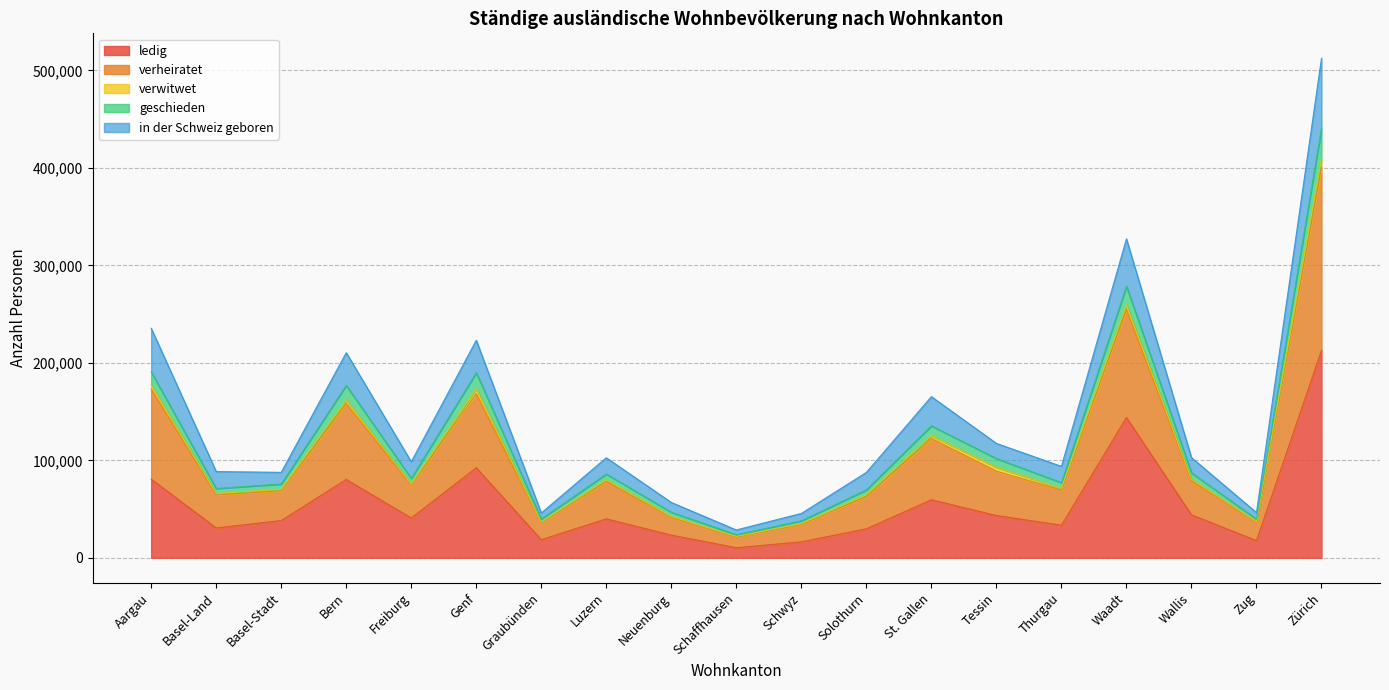

True or false: ledig has a value of 23255 at Neuenburg.

True